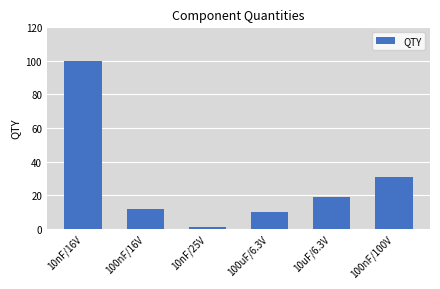

At which category does the chart reach its minimum across all series?

10nF/25V